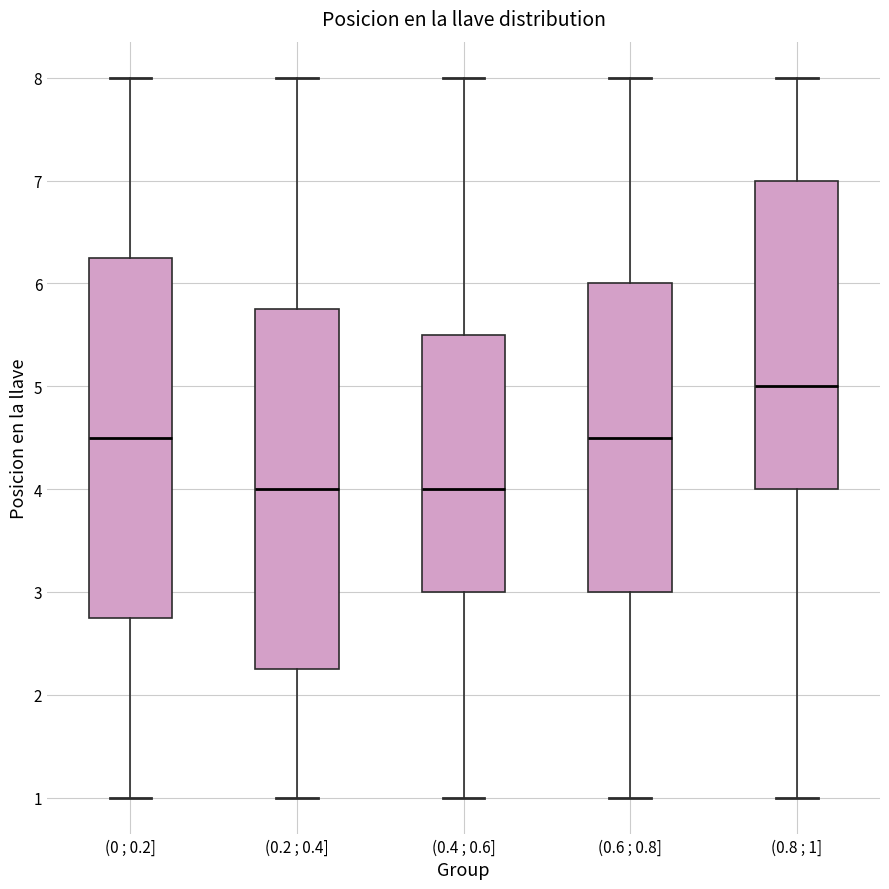

Reading left to right, transcribe this box plot: for each box, give where its median line is, the range the box spans, and where its two whiskers end, as read against the y-axis. The values are not printed on the chart, so give them approximately, as read against the axis.

(0 ; 0.2]: median 4.5, box 2.8 to 6.3, whiskers 1.0 to 8.0
(0.2 ; 0.4]: median 4.0, box 2.3 to 5.8, whiskers 1.0 to 8.0
(0.4 ; 0.6]: median 4.0, box 3.0 to 5.5, whiskers 1.0 to 8.0
(0.6 ; 0.8]: median 4.5, box 3.0 to 6.0, whiskers 1.0 to 8.0
(0.8 ; 1]: median 5.0, box 4.0 to 7.0, whiskers 1.0 to 8.0